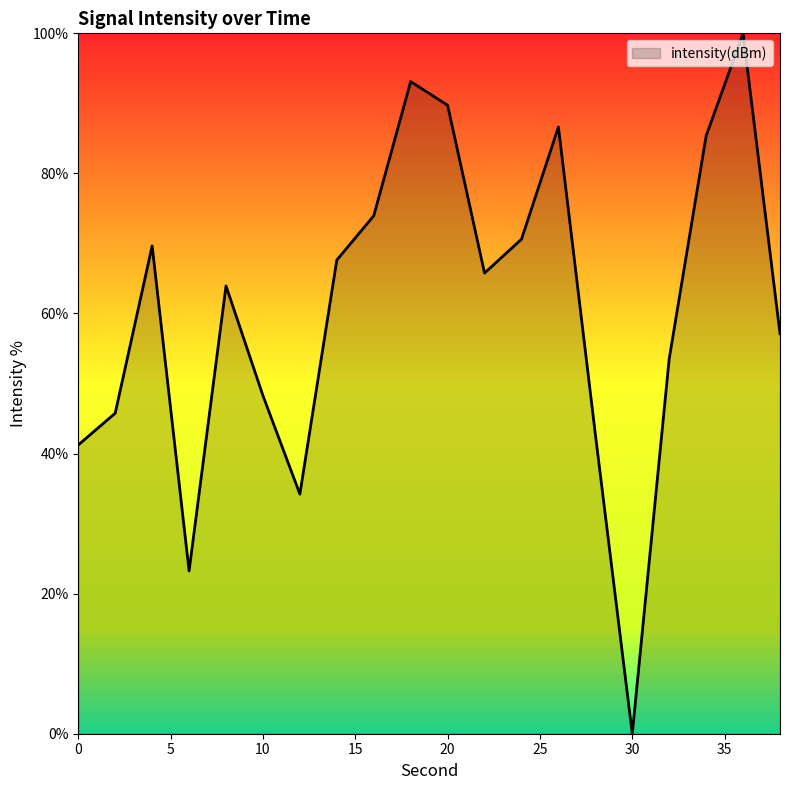

What is the maximum value shown in the chart?

100.0